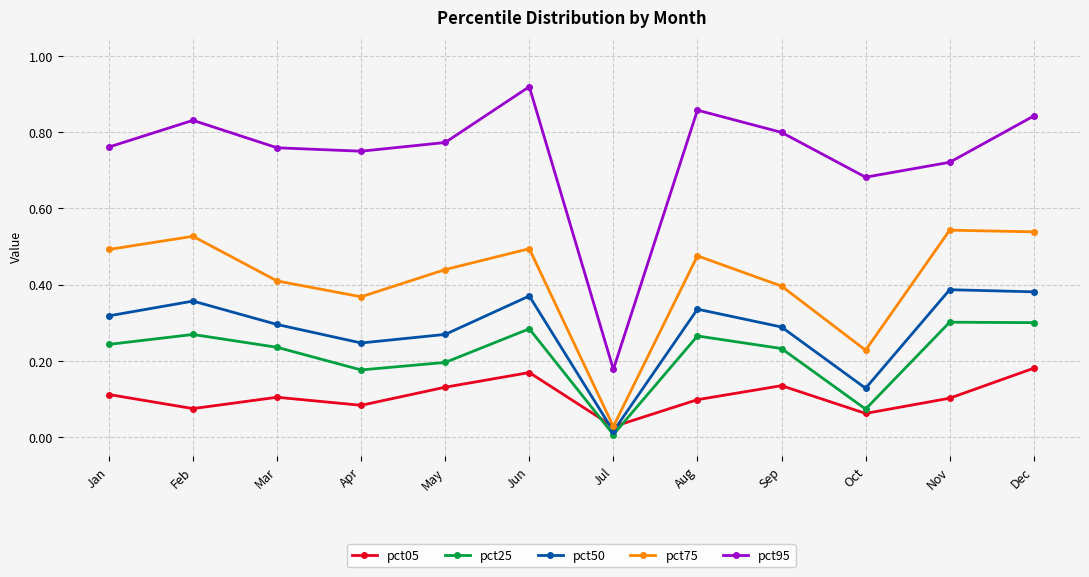

Which series changed the most between Mar and Oct?

pct75